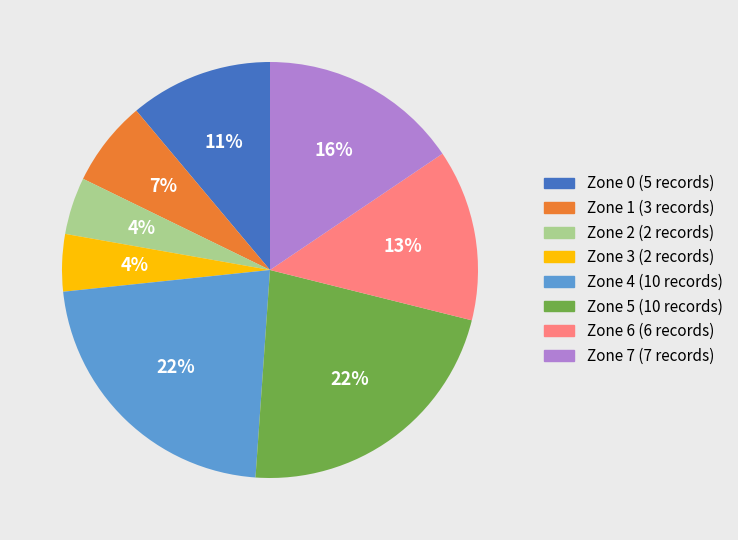

Is it true that Zone 7 is 3% of the pie?

False